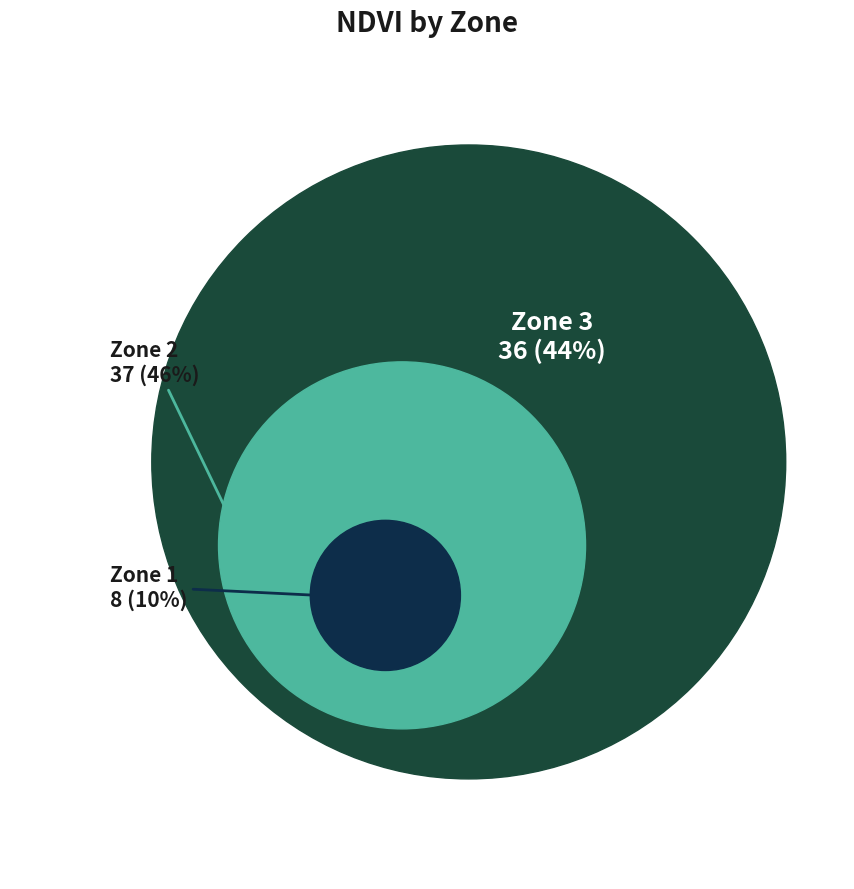

How many segments does this pie chart have?

3